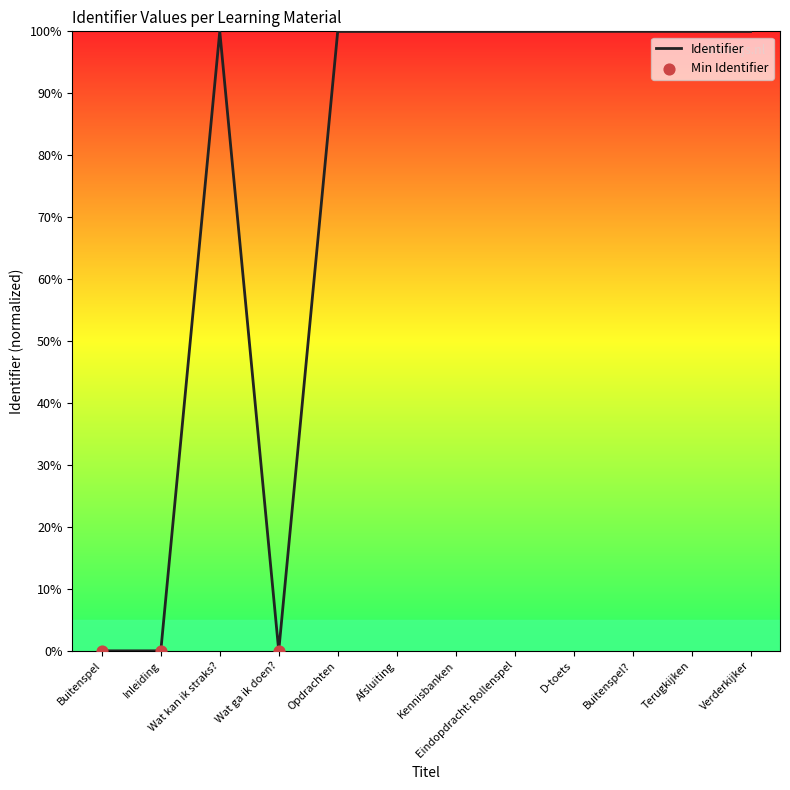

What is the ratio of the value at Terugkijken to the value at Verderkijker?

1.0